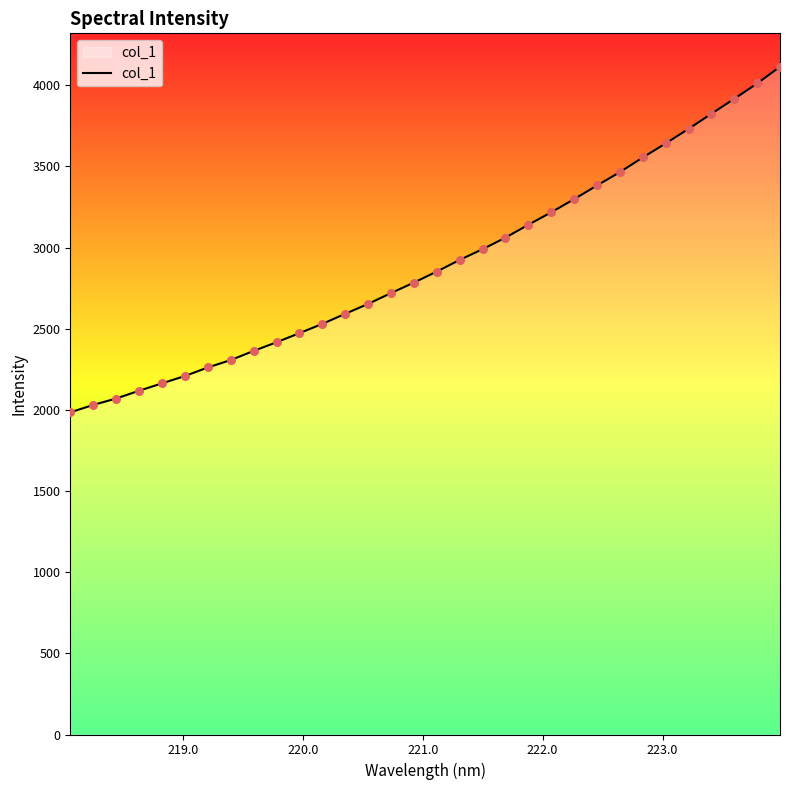

What is the minimum value shown in the chart?

1985.1